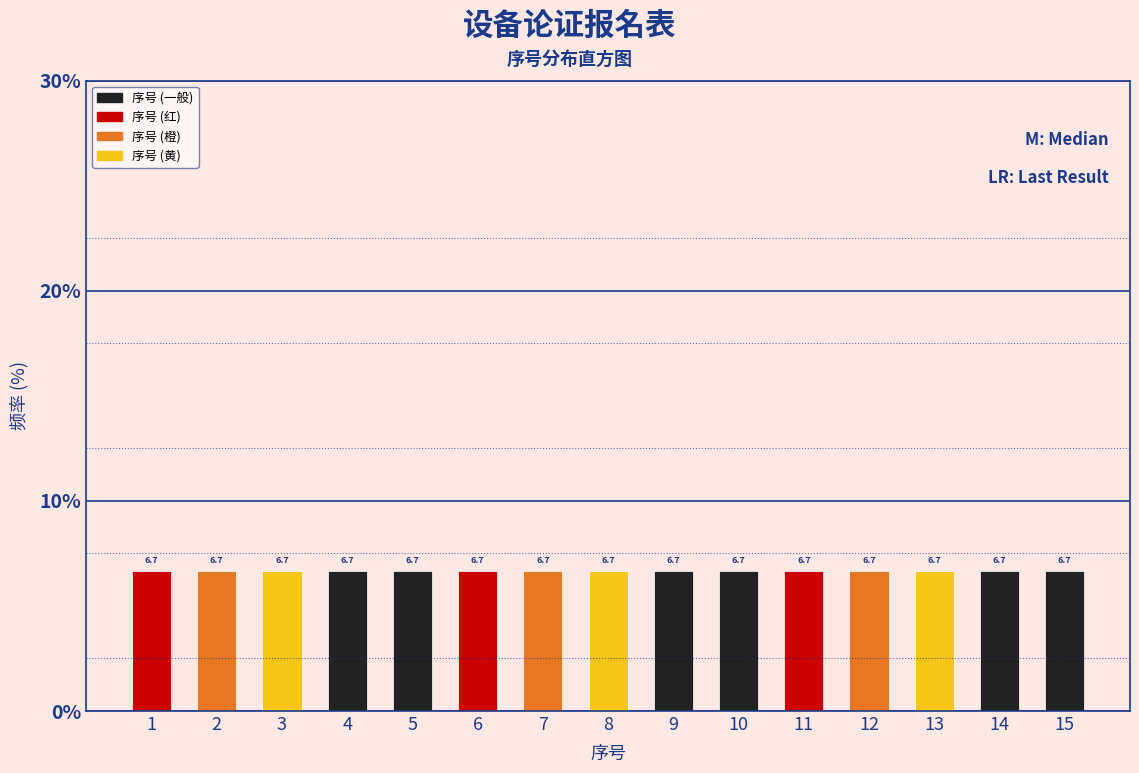

Reading left to right, list every bar in this chart as the range it spans on the x-axis followed by its height.

0.5 to 1.5: 6.7
1.5 to 2.5: 6.7
2.5 to 3.5: 6.7
3.5 to 4.5: 6.7
4.5 to 5.5: 6.7
5.5 to 6.5: 6.7
6.5 to 7.5: 6.7
7.5 to 8.5: 6.7
8.5 to 9.5: 6.7
9.5 to 10.5: 6.7
10.5 to 11.5: 6.7
11.5 to 12.5: 6.7
12.5 to 13.5: 6.7
13.5 to 14.5: 6.7
14.5 to 15.5: 6.7